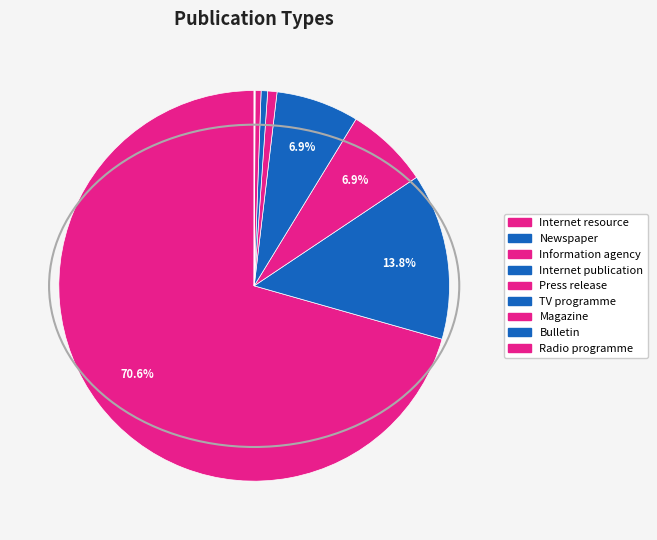

Is it true that Information agency is 1% of the pie?

False